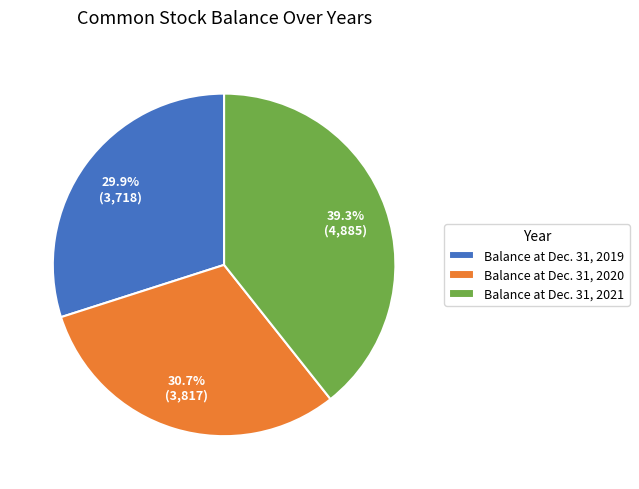

To the nearest percent, what portion does Balance at Dec. 31, 2020 represent?

31%